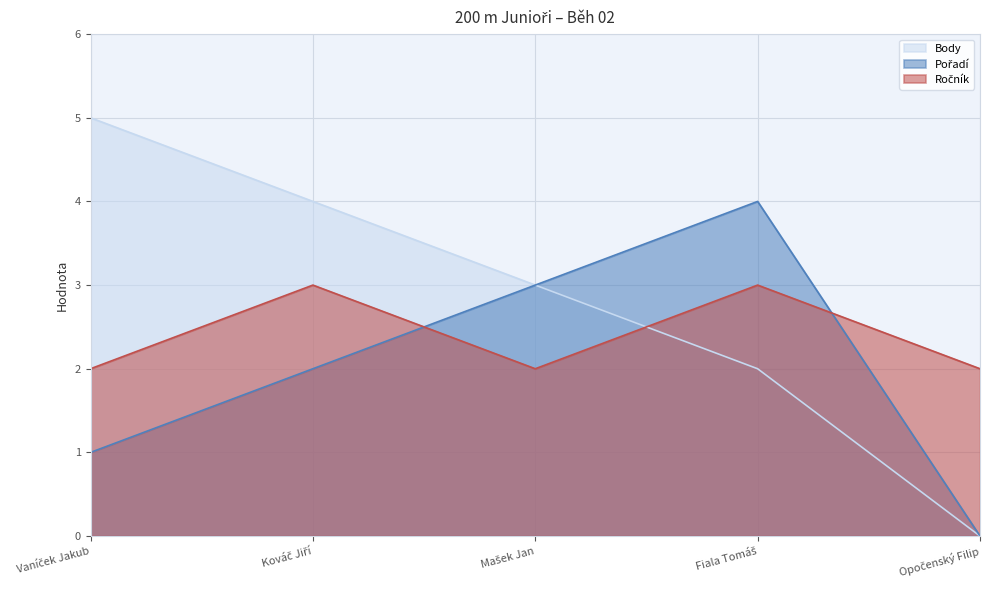

Is the value of Ročník at Kováč Jiří greater than the value of Body at Kováč Jiří?

No